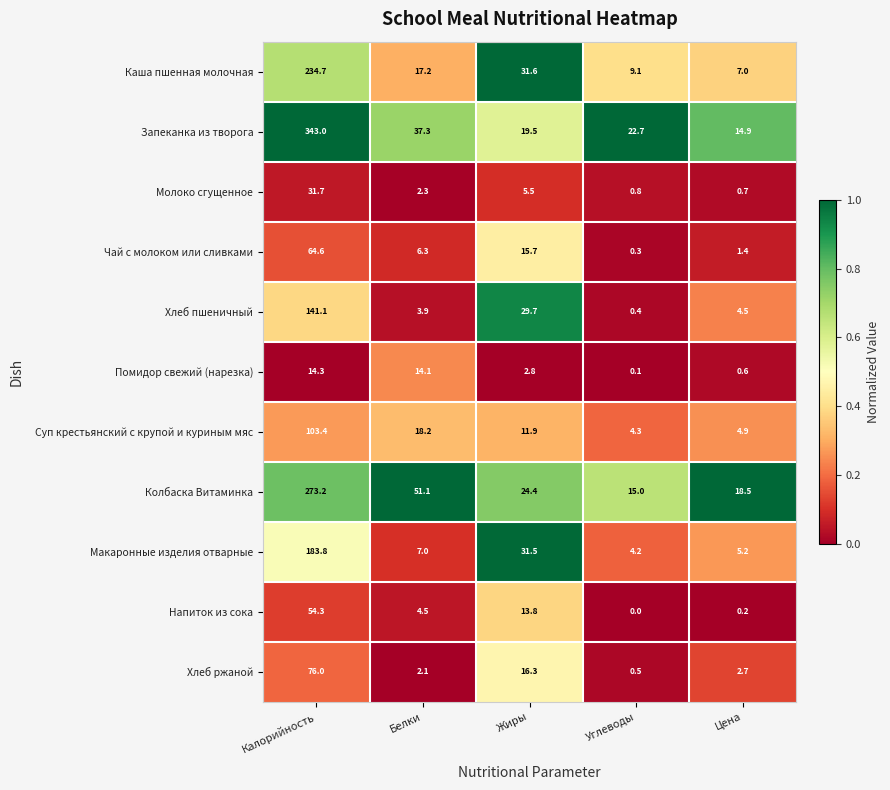

At which label does Суп крестьянский с крупой и куриным мяс first exceed 11?

Калорийность